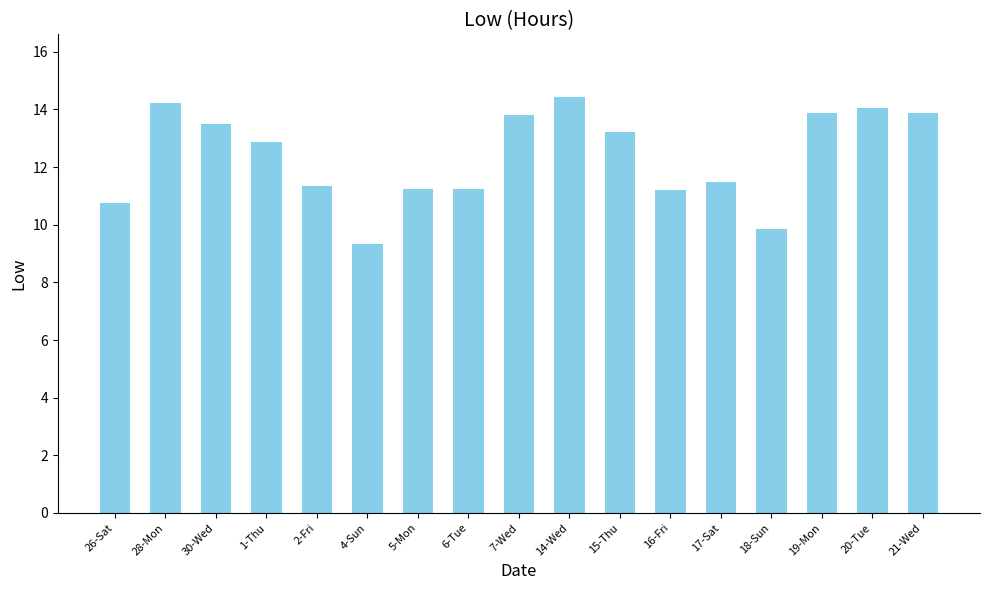

What is the sum of the values at 15-Thu and 4-Sun?

22.6